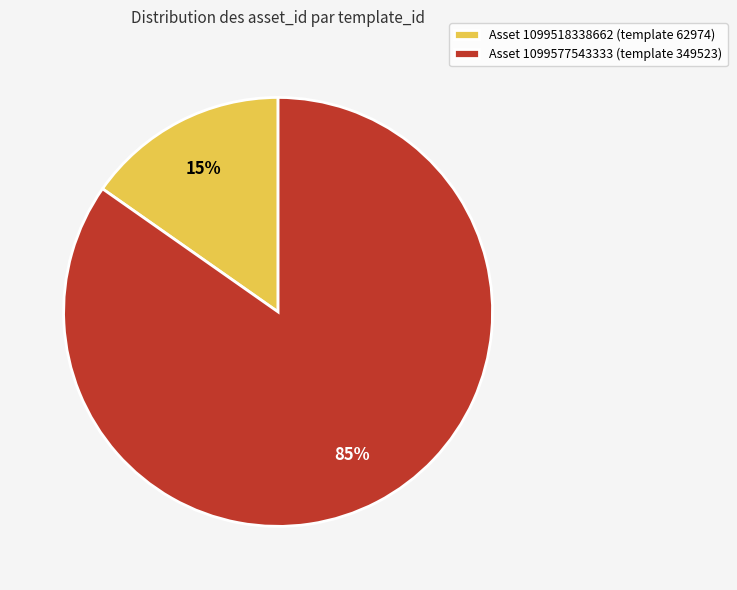

Between Asset 1099518338662 (template 62974) and Asset 1099577543333 (template 349523), which is larger?

Asset 1099577543333 (template 349523)